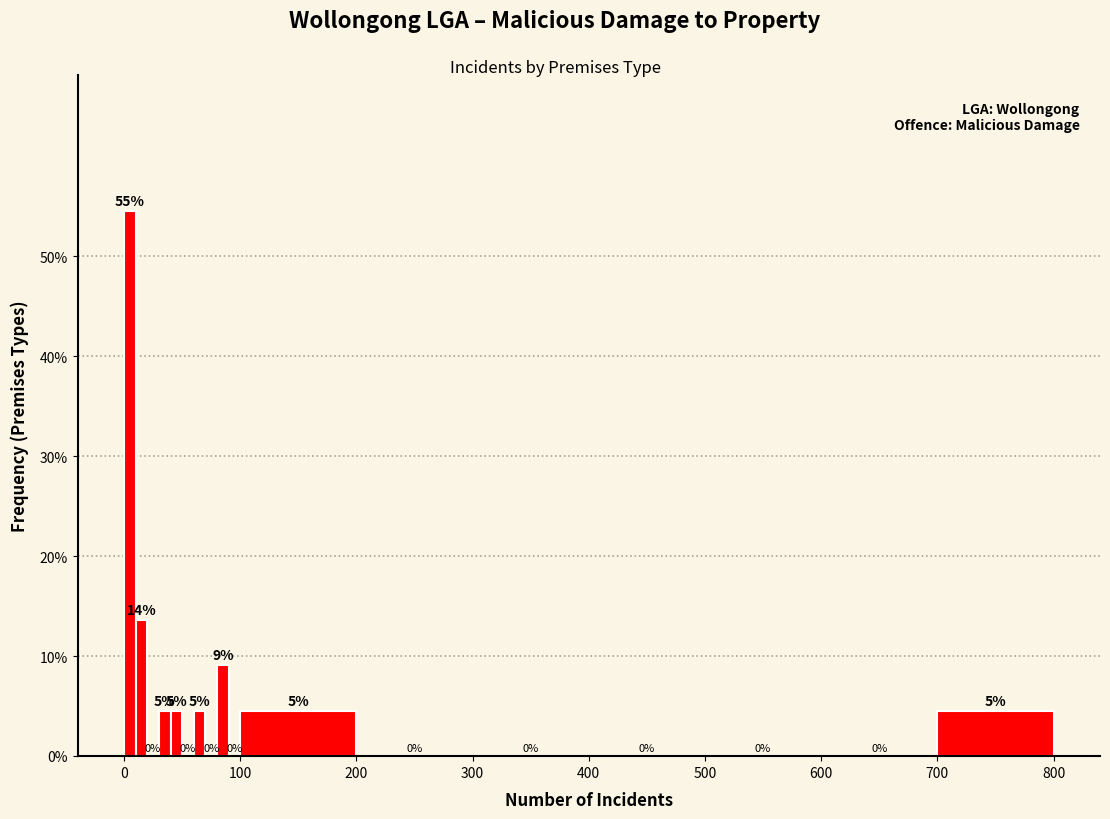

Around what value on the x-axis is the tallest bar? Give the approximate position of its centre, as read against the axis.

10